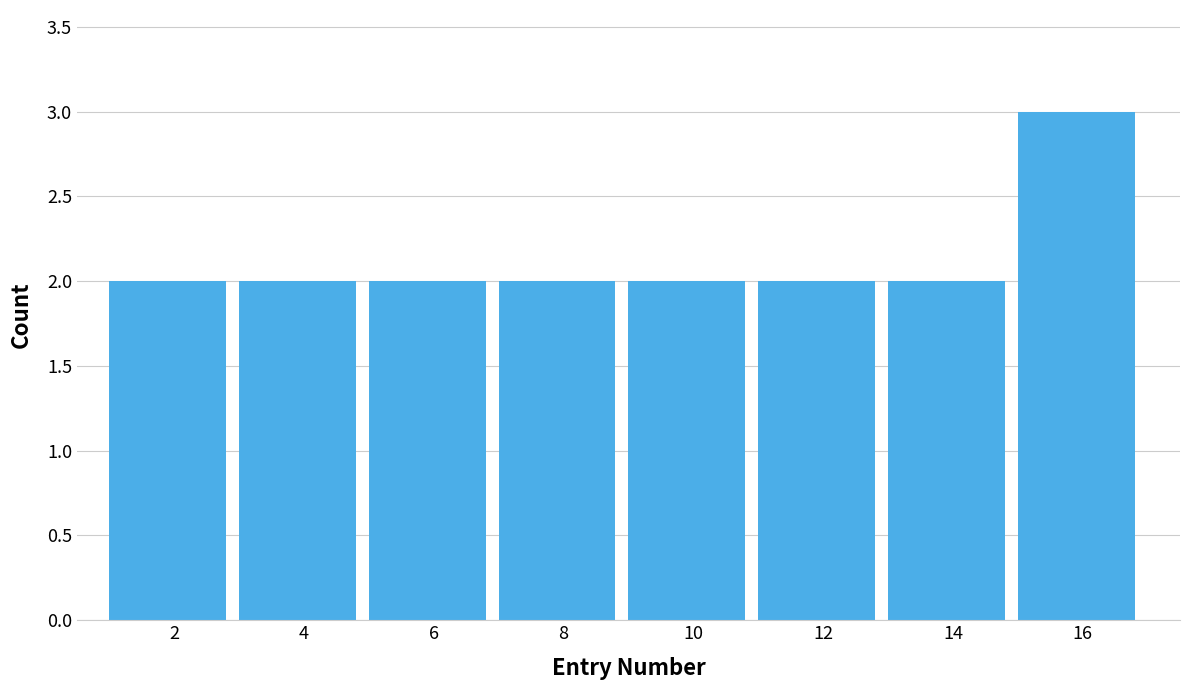

What is the height of the bar covering 9 to 11 on the x-axis? The values are not printed on the chart, so give them approximately, as read against the axis.

2